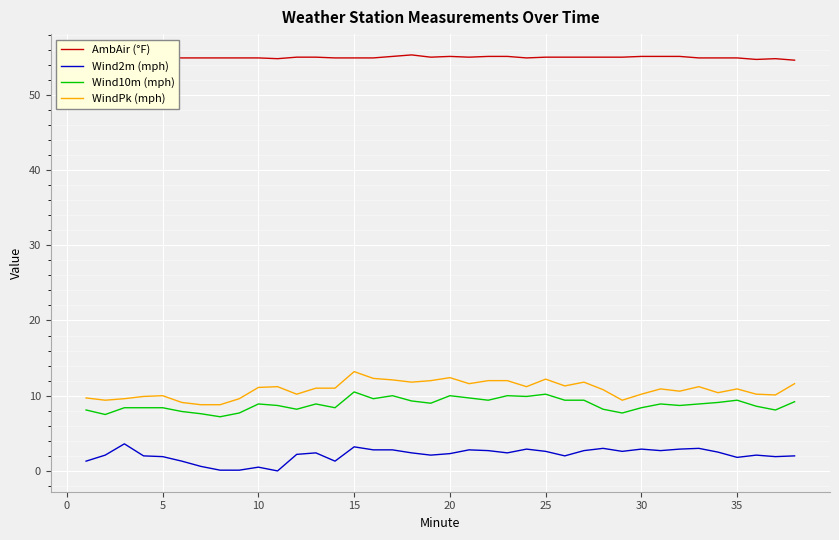

Rank the series by their maximum value, from highest to lowest.

AmbAir (°F), WindPk (mph), Wind10m (mph), Wind2m (mph)